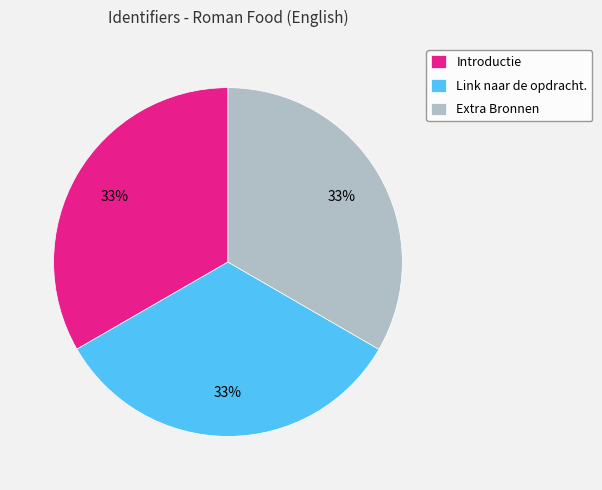

Is it true that Link naar de opdracht. is 33% of the pie?

True